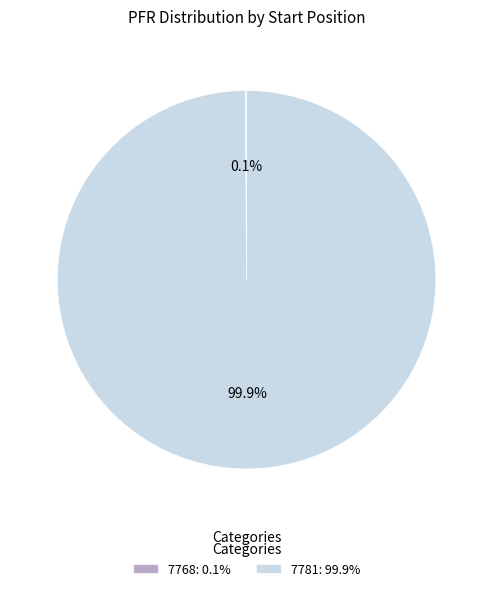

Which category accounts for the majority?

7781